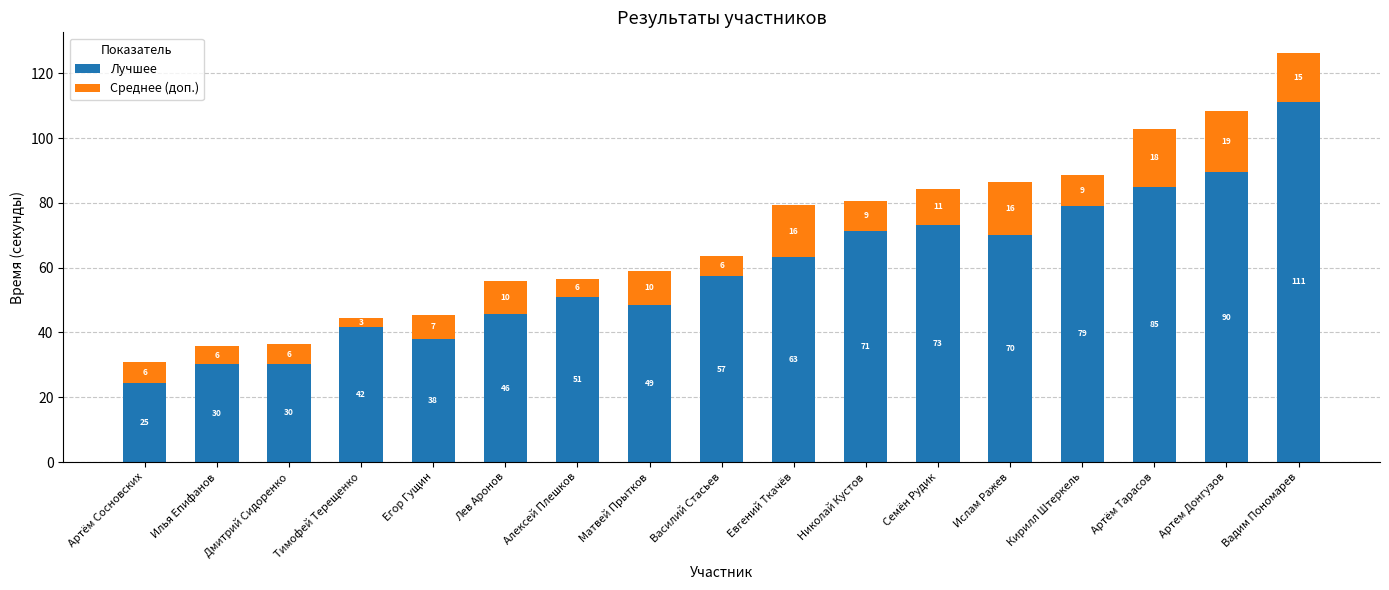

What is the average value of the Лучшее series?

59.4